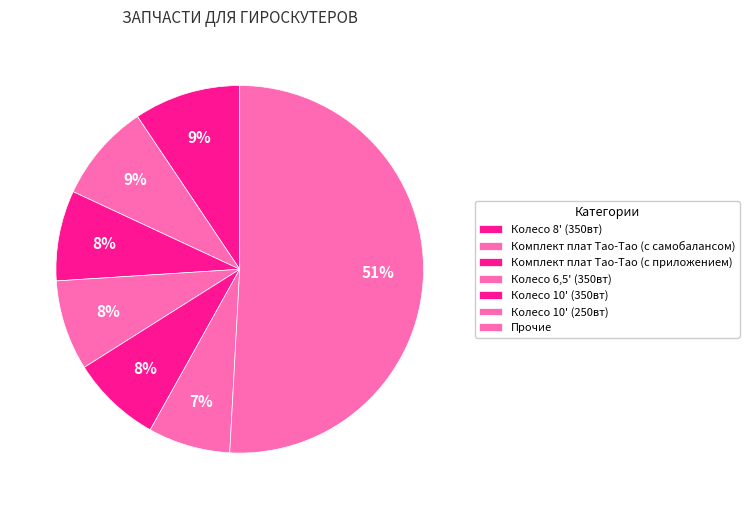

Count the number of slices in the pie.

7